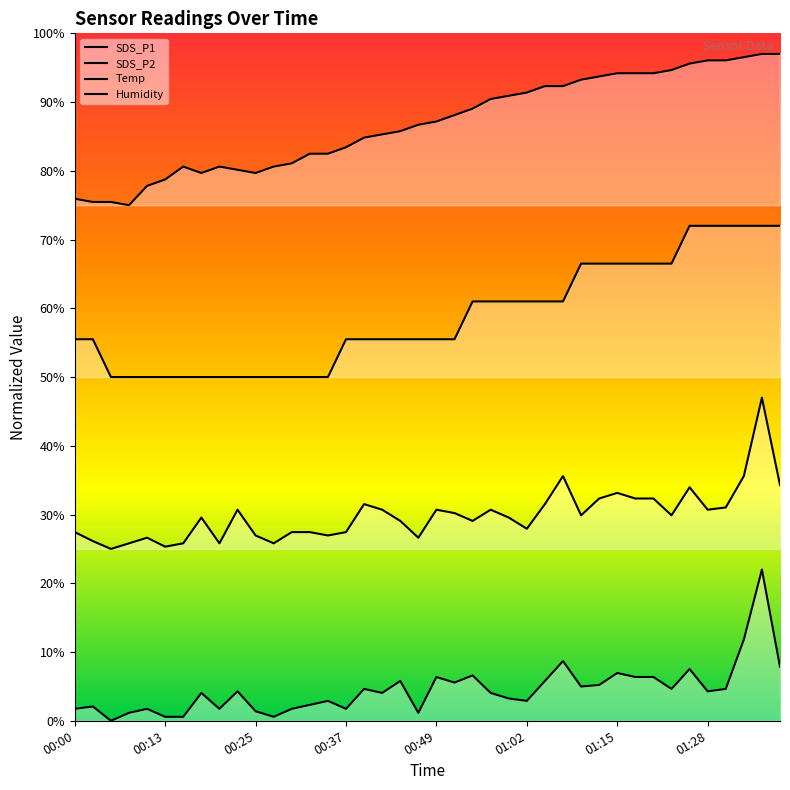

How many lines are shown in the chart?

4